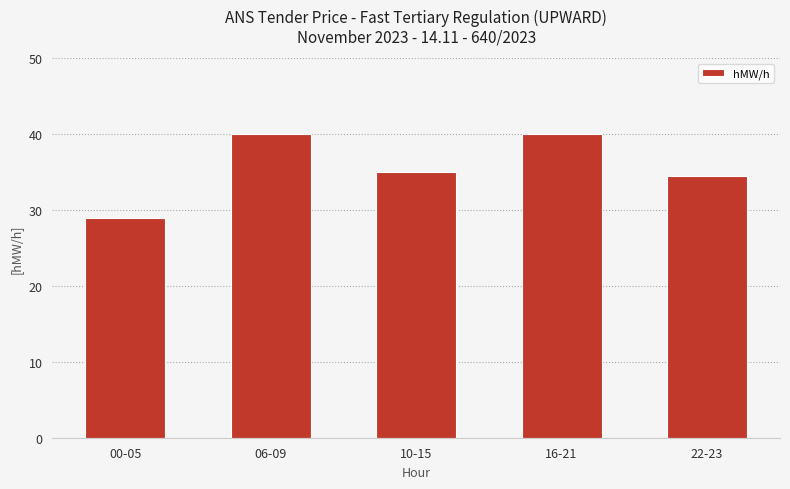

Is it true that the value at 16-21 is 40.0?

True